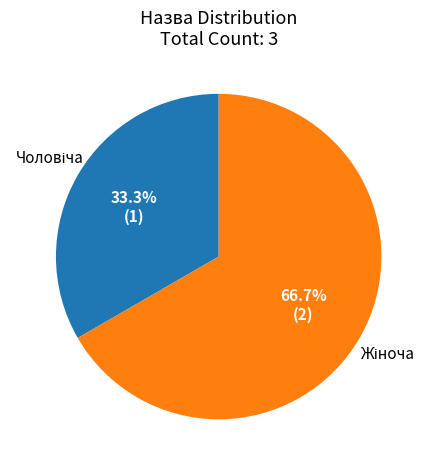

Does any single category account for the majority?

Yes